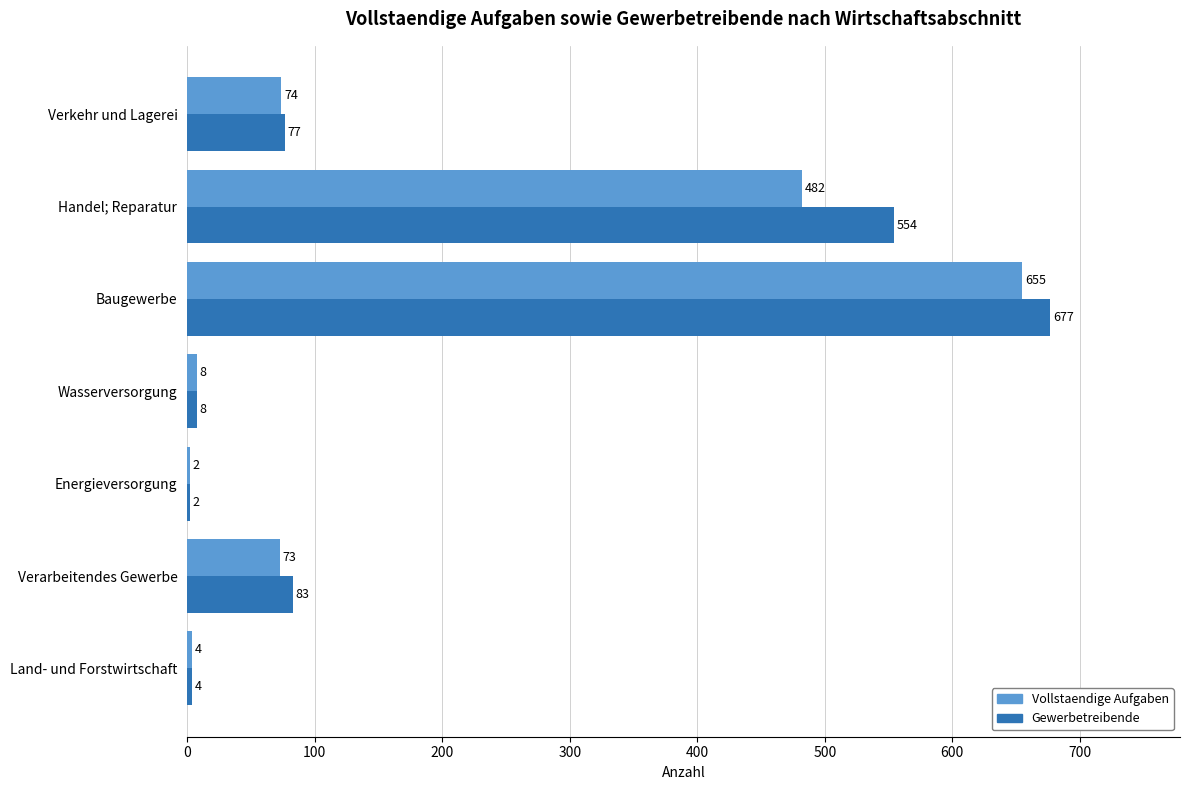

What is the approximate value of Gewerbetreibende at Handel; Reparatur, to the nearest 100?

600